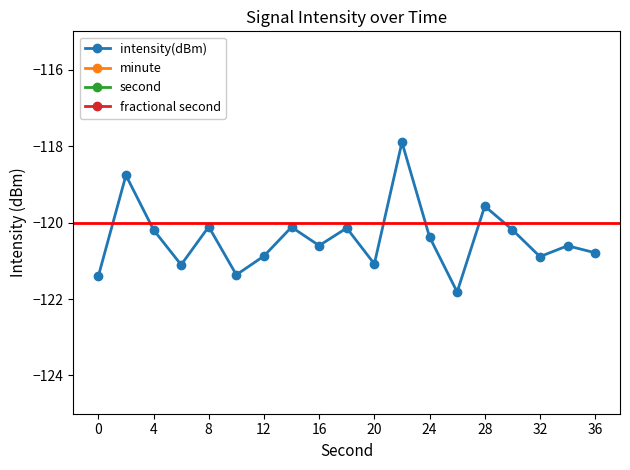

At 0, list the series in order from smallest to largest.

intensity(dBm), minute, second, fractional second